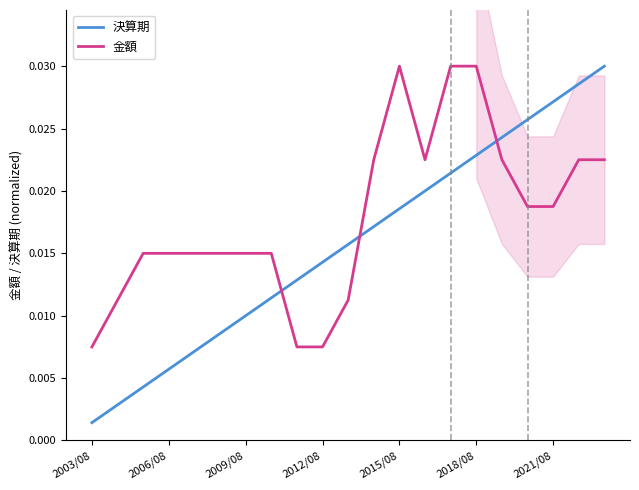

How many intersections are there between 決算期 and 金額?

3